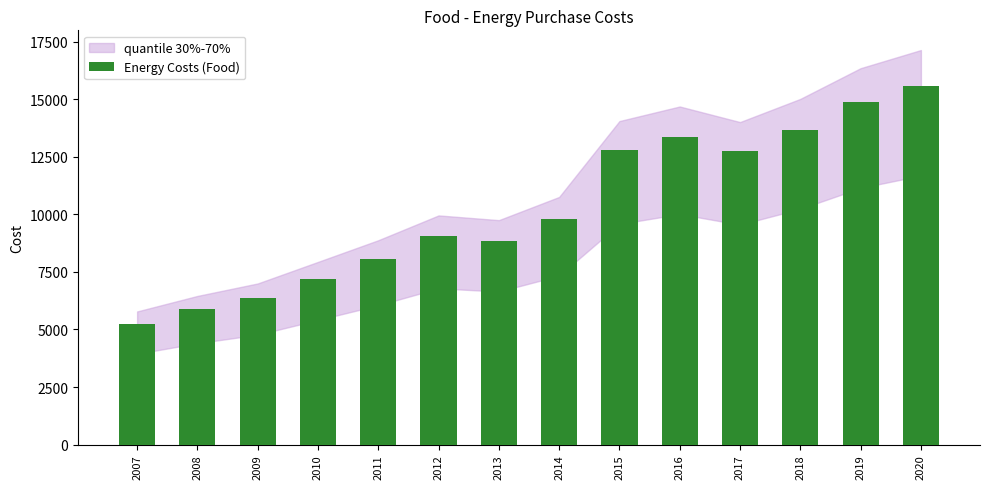

The value at 2020 is 24617.5. True or false?

False